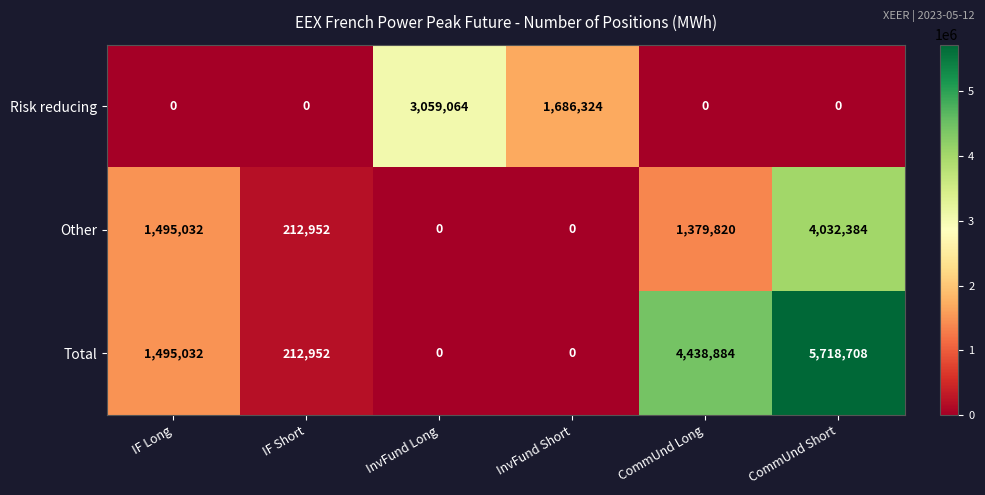

Which series has the largest total across all categories?

Total